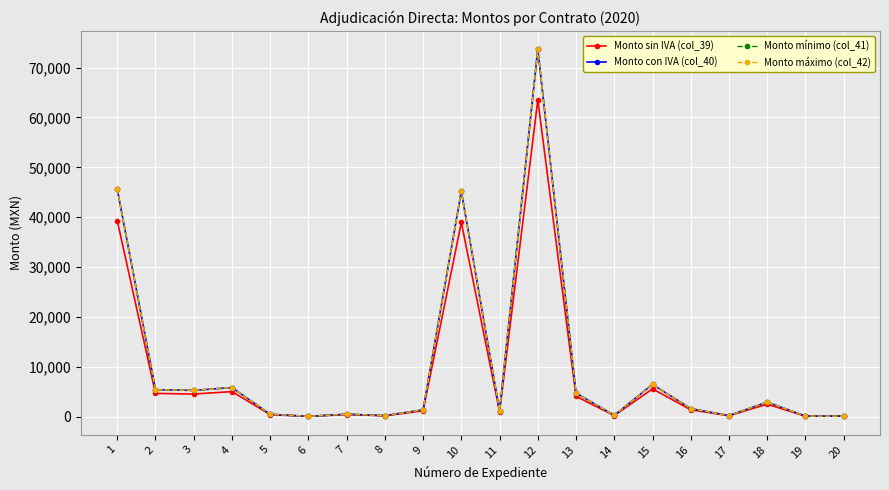

At which label is Monto mínimo (col_41) closest to 36889?

10